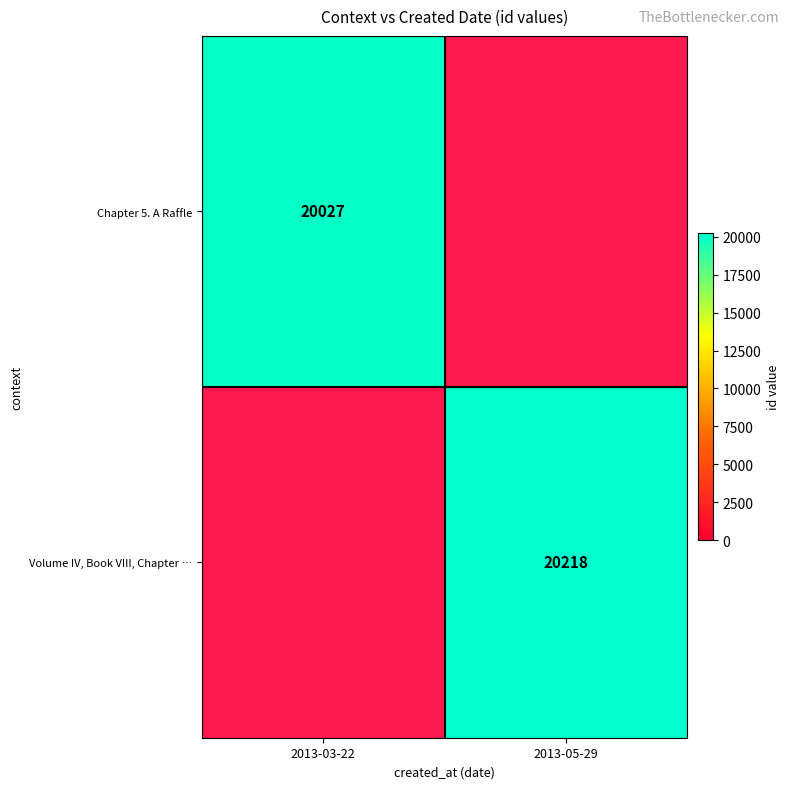

Is the value of Volume IV, Book VIII, Chapter … at 2013-05-29 greater than the value of Chapter 5. A Raffle at 2013-03-22?

Yes